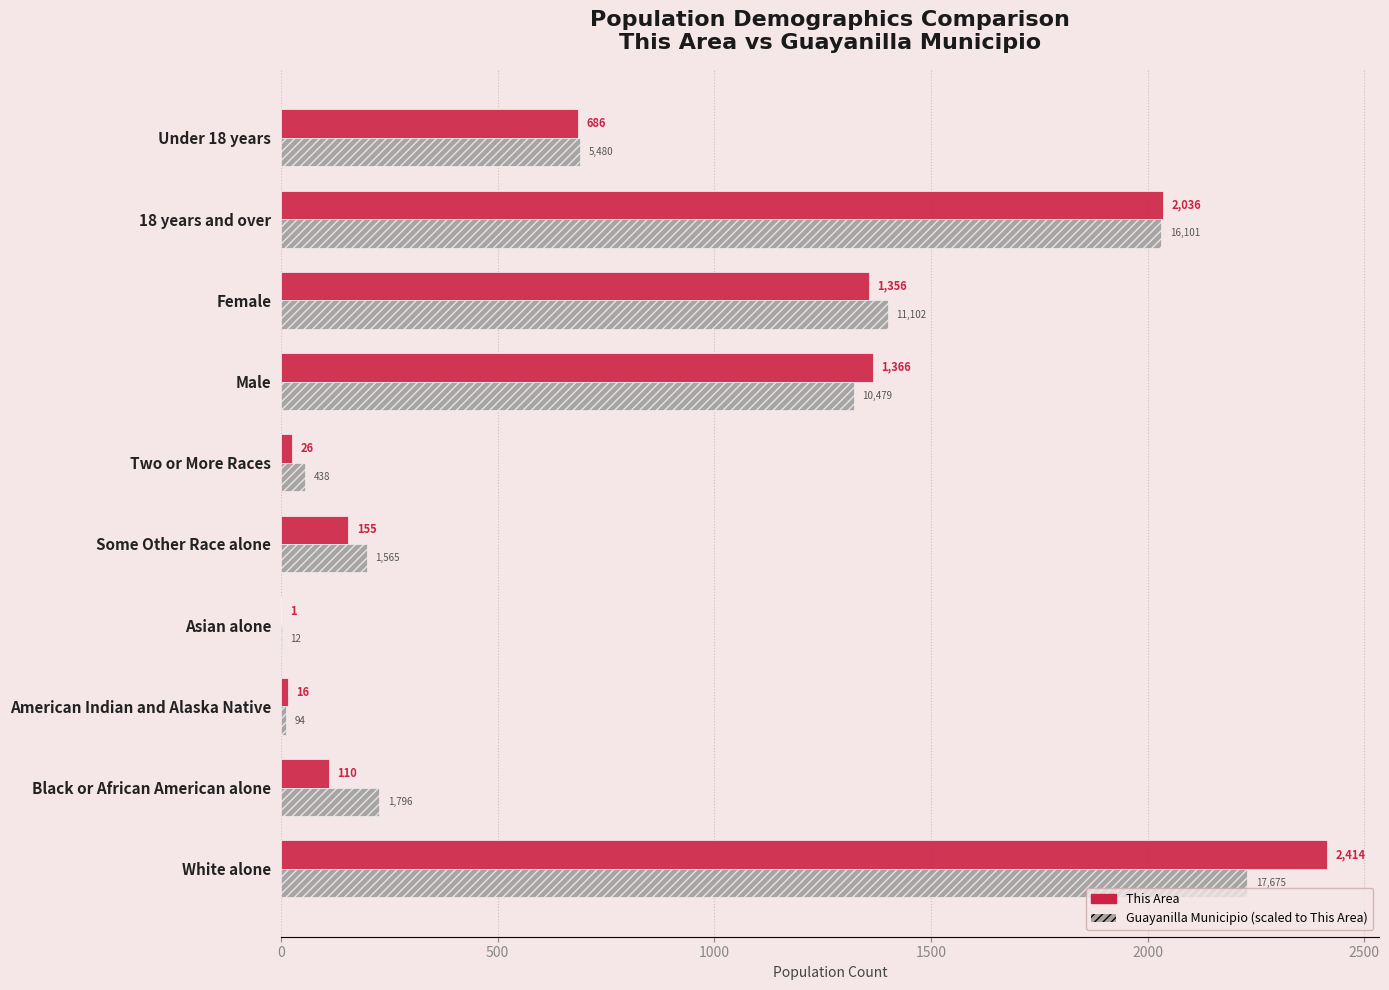

What is the maximum value shown in the chart?

2414.0